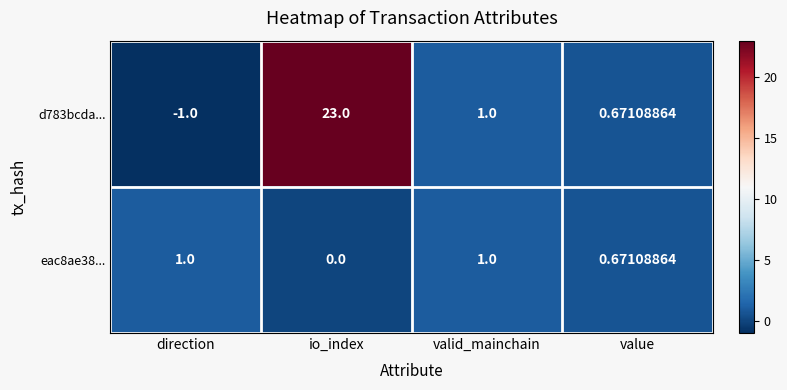

Between direction and valid_mainchain, which series saw the biggest shift?

d783bcda...